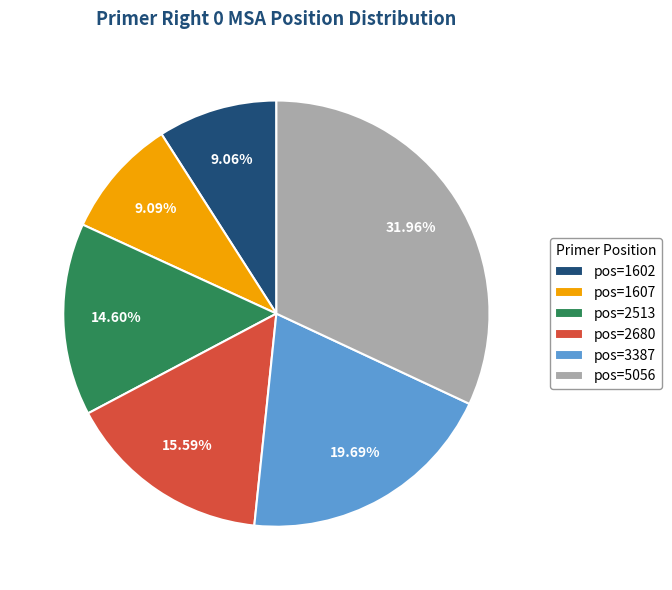

Combined, do pos=2513 and pos=5056 account for over 50%?

No